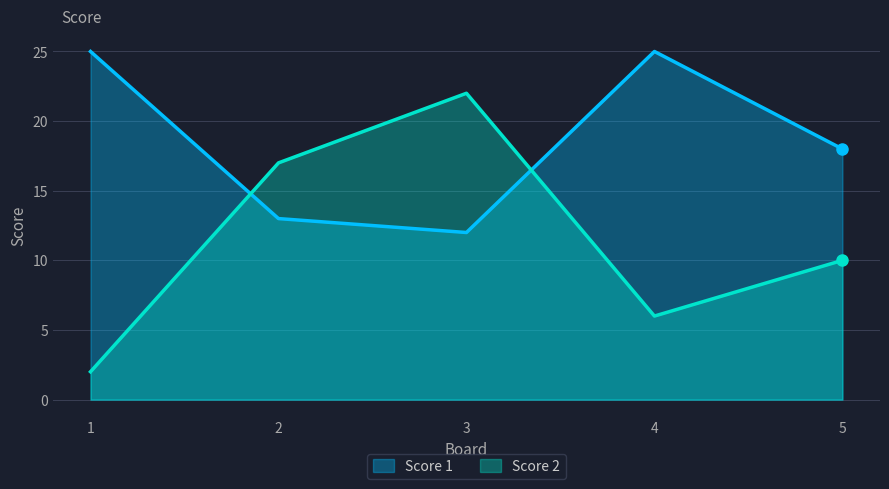

Which series ends up on top after the final intersection of Score 1 and Score 2?

Score 1